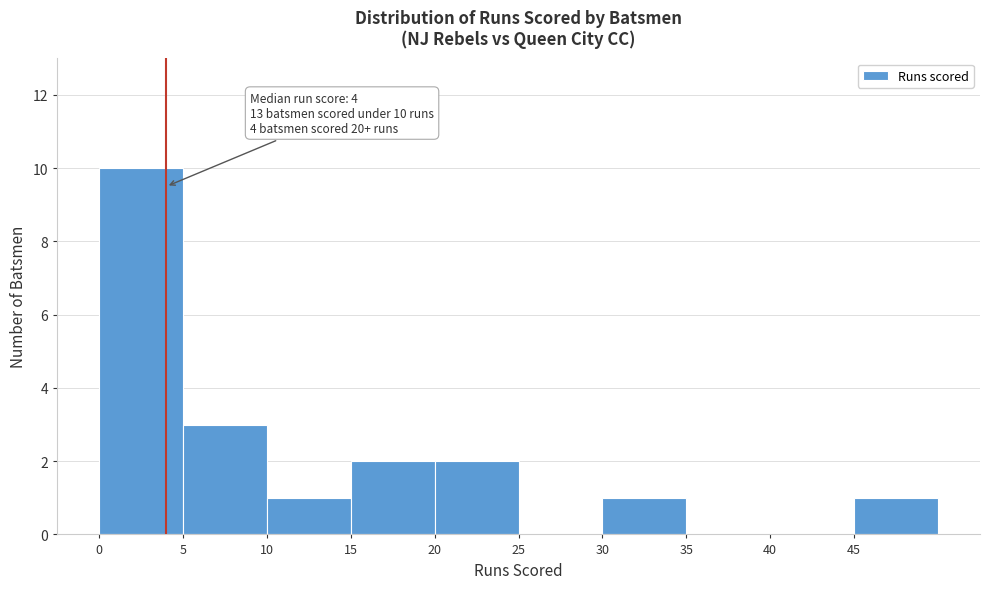

Which range on the x-axis has the tallest bar?

0 to 5